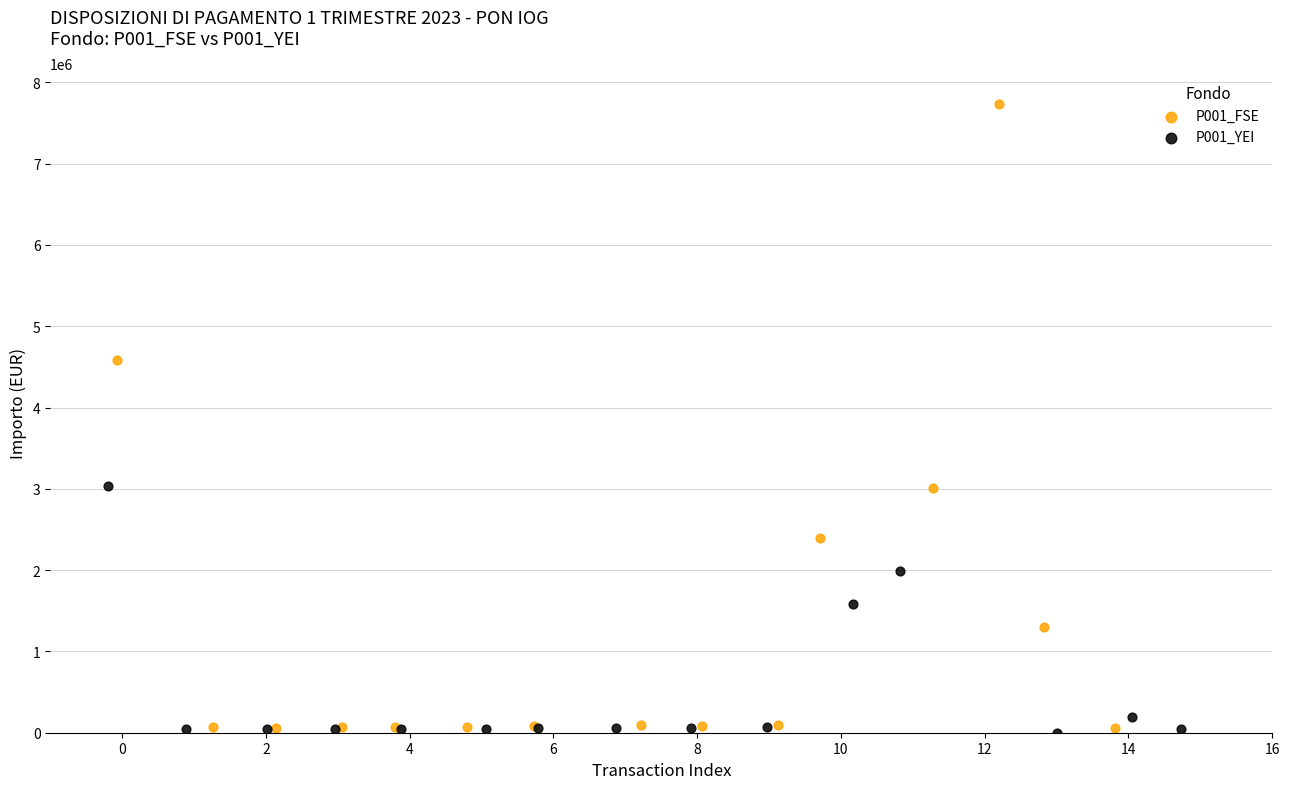

Which series contains the highest Y value?

P001_FSE